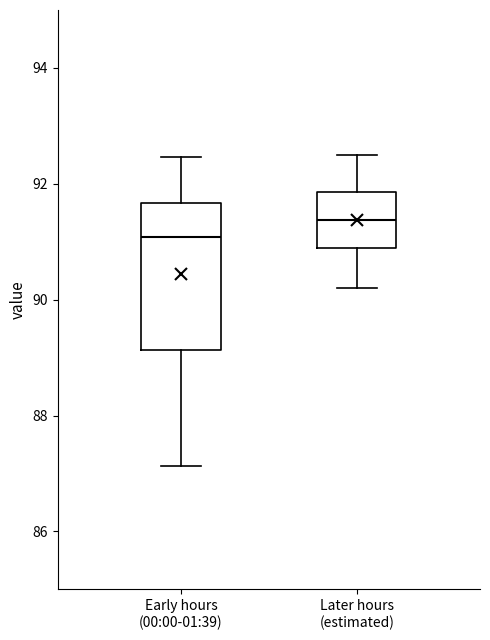

Reading left to right, transcribe this box plot: for each box, give where its median line is, the range the box spans, and where its two whiskers end, as read against the y-axis. The values are not printed on the chart, so give them approximately, as read against the axis.

Early hours (00:00-01:39): median 91.0, box 89.2 to 91.6, whiskers 87.2 to 92.4
Later hours (estimated): median 91.4, box 90.8 to 91.8, whiskers 90.2 to 92.6